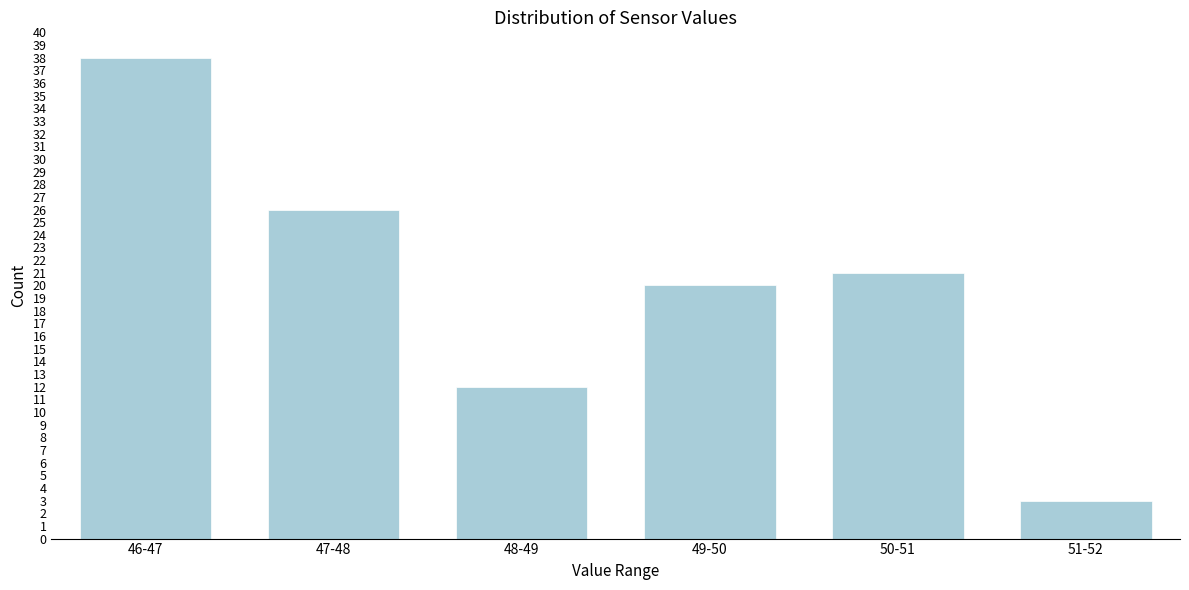

Reading right to left, list all the values displayed in this chart.

51-52=3	50-51=21	49-50=20	48-49=12	47-48=26	46-47=38